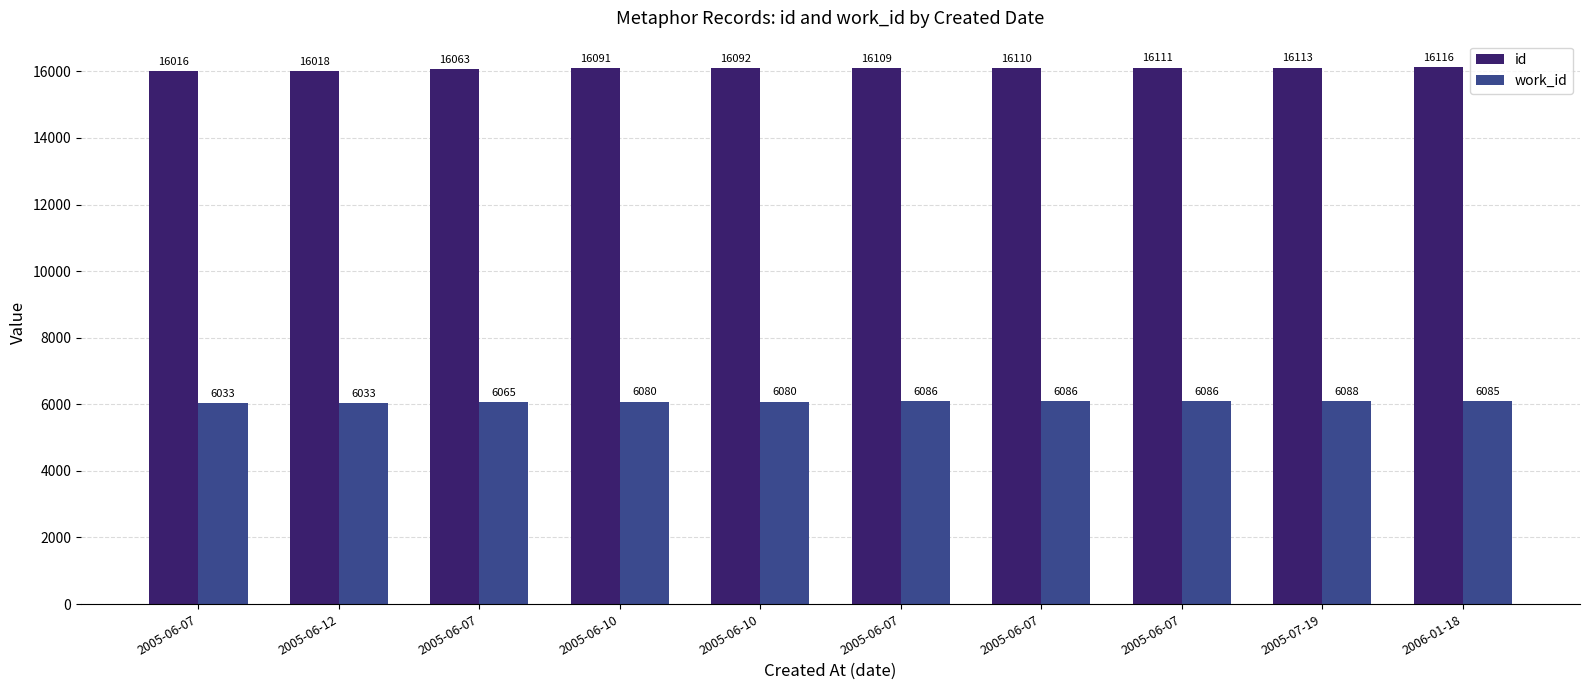

Are the bars horizontal?

No